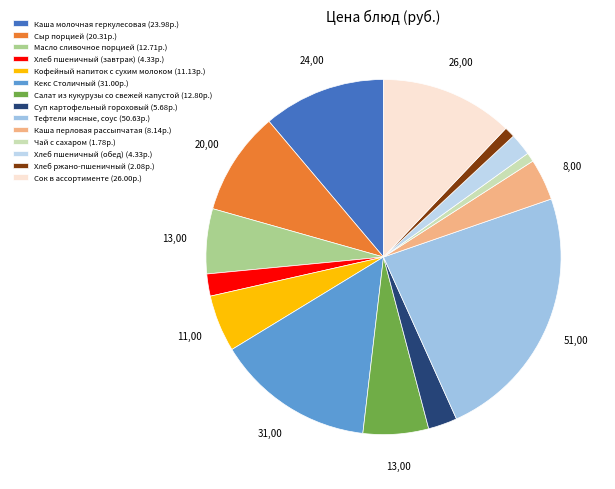

How many segments does this pie chart have?

14